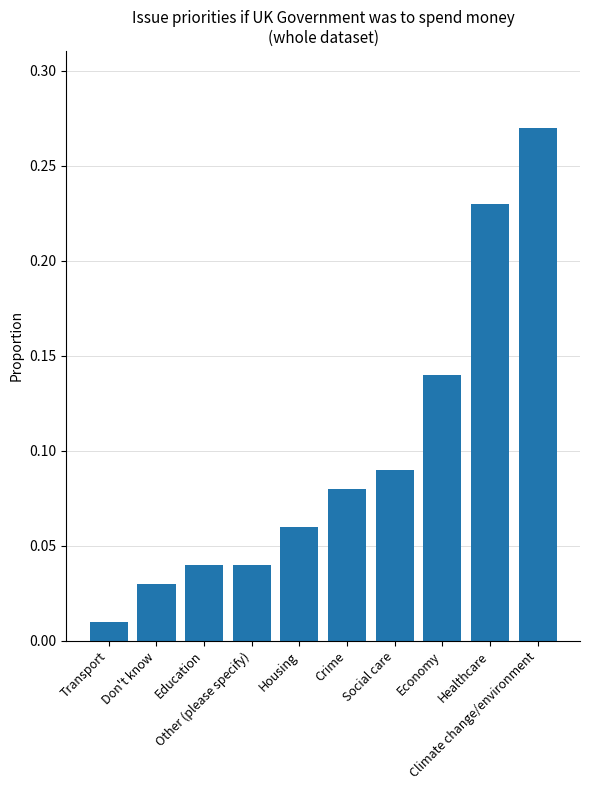

Which label corresponds to the largest value in the chart?

Climate change/environment